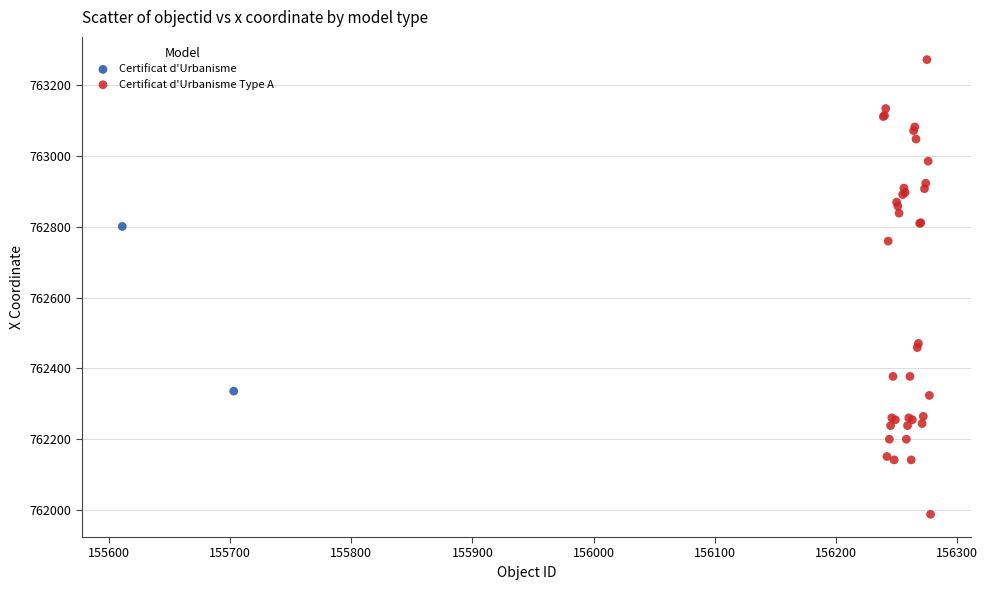

What are all the series names shown in the legend?

Certificat d'Urbanisme, Certificat d'Urbanisme Type A